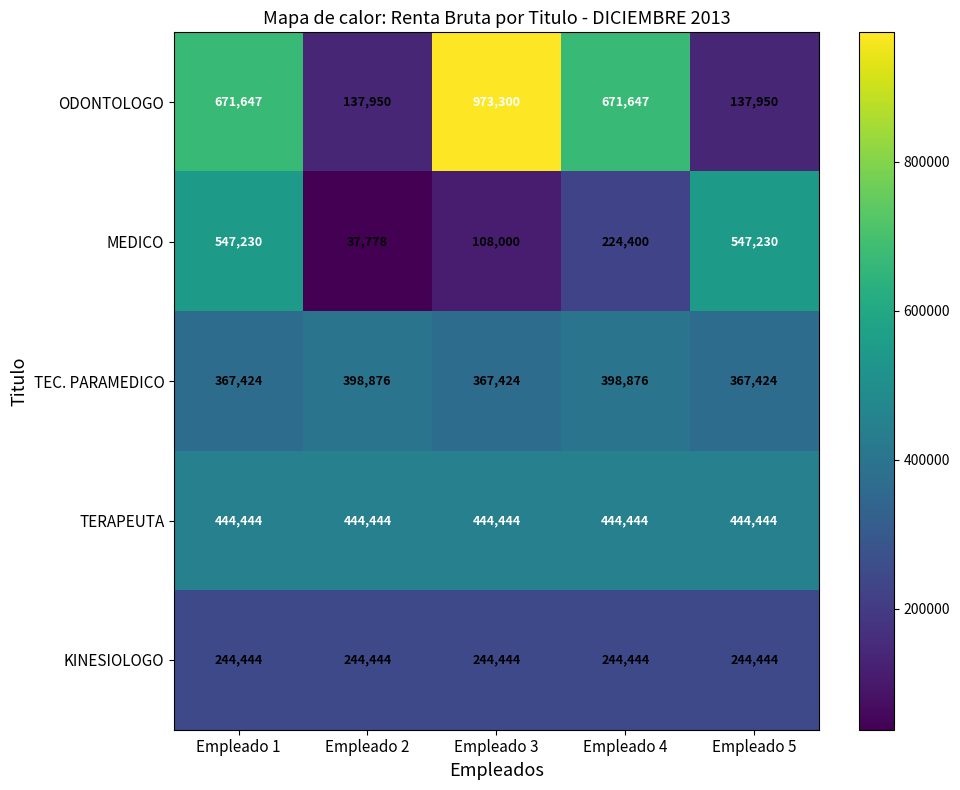

List the series in order of their peak value, highest first.

ODONTOLOGO, MEDICO, TERAPEUTA, TEC. PARAMEDICO, KINESIOLOGO